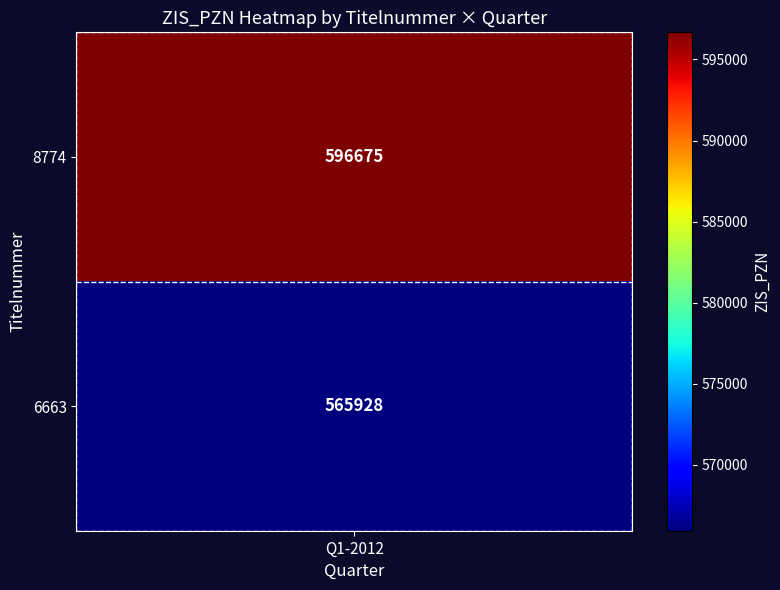

Reading left to right, transcribe all the data shown in this chart.

8774: 596675	0
6663: 565928	0